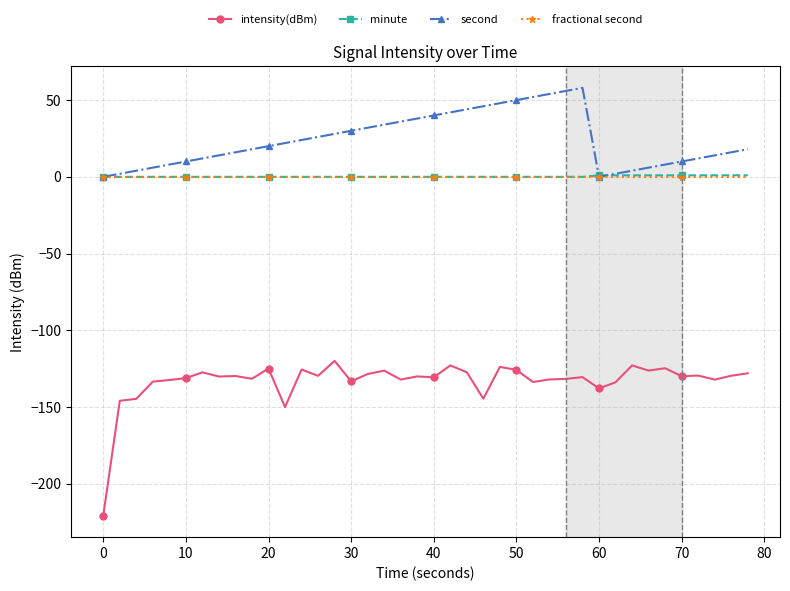

What is the smallest value displayed?

-220.9